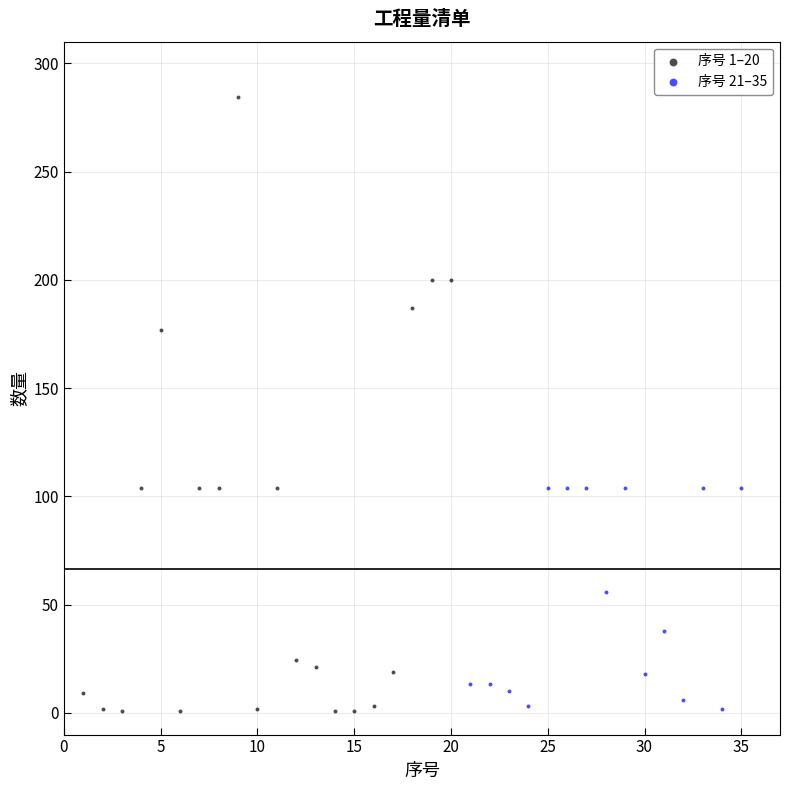

Which series reaches the maximum Y coordinate?

序号 1–20